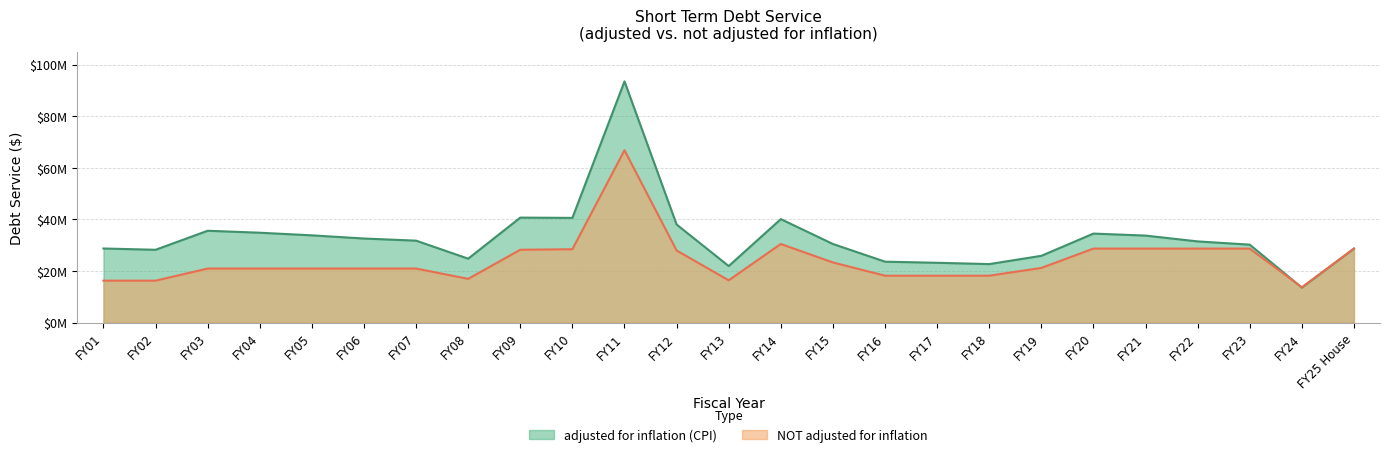

Which has a higher value, FY15 or FY22?

FY22